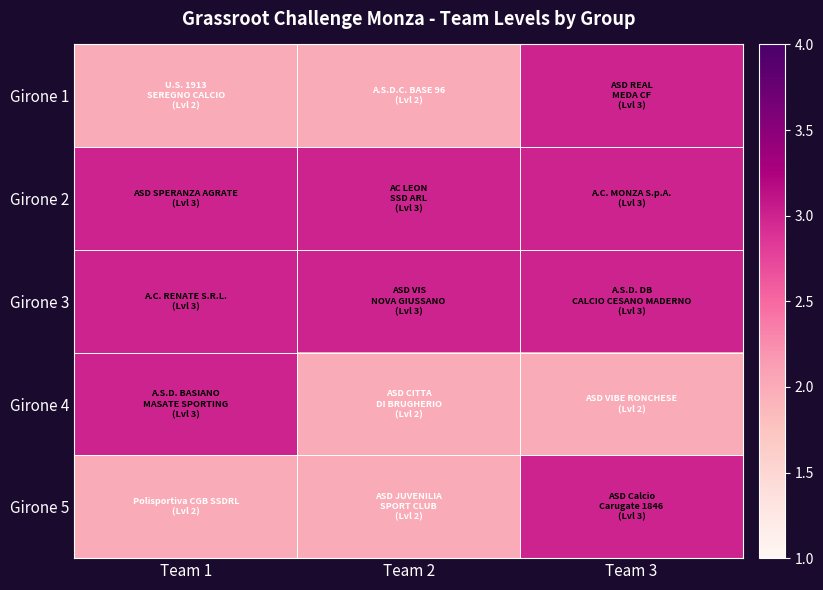

Rank the series by their maximum value, from lowest to highest.

Girone 1, Girone 2, Girone 3, Girone 4, Girone 5